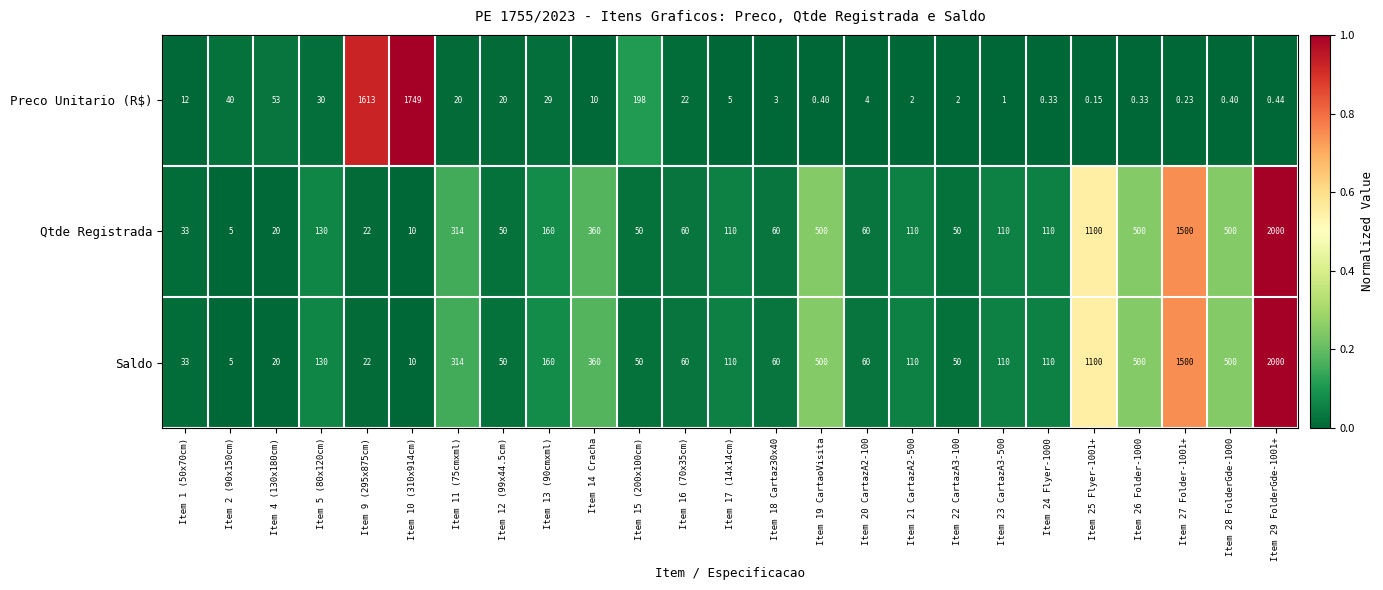

Is the value of Saldo at Item 18 Cartaz30x40 greater than the value of Qtde Registrada at Item 15 (200x100cm)?

Yes